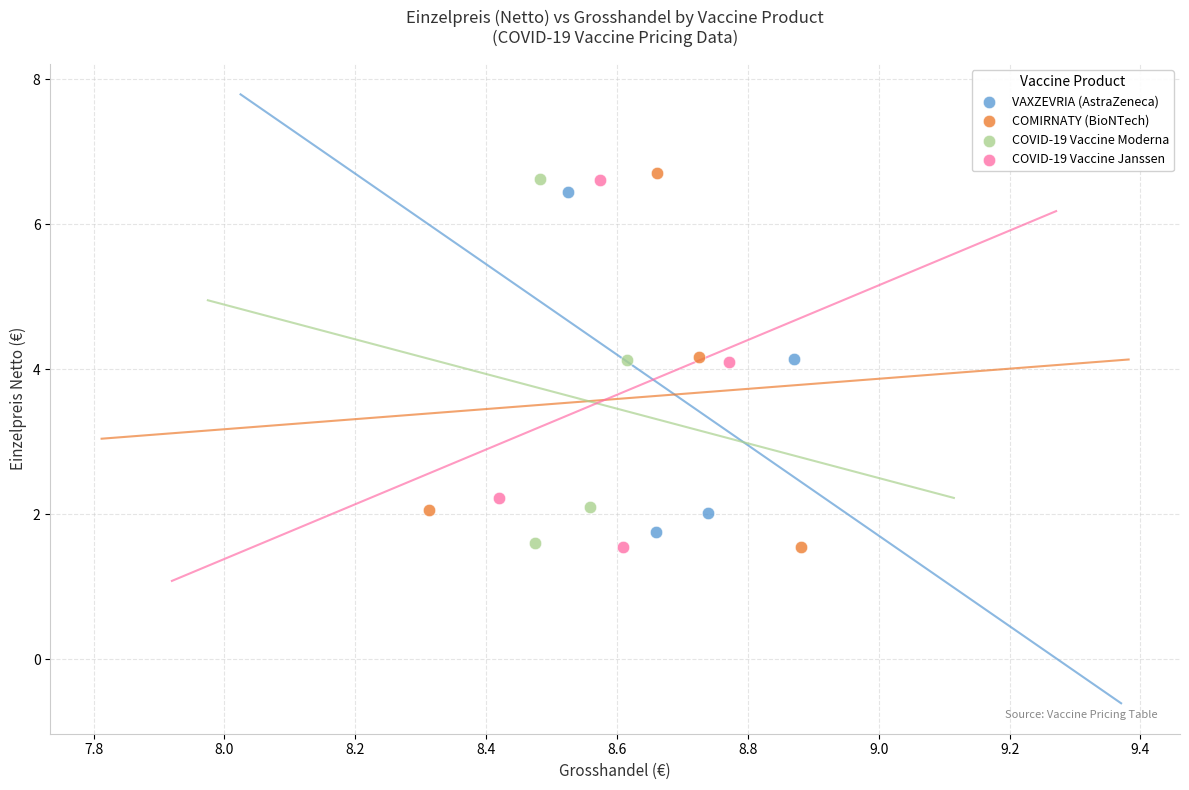

Which series has the largest Y range (max minus min)?

COMIRNATY (BioNTech)